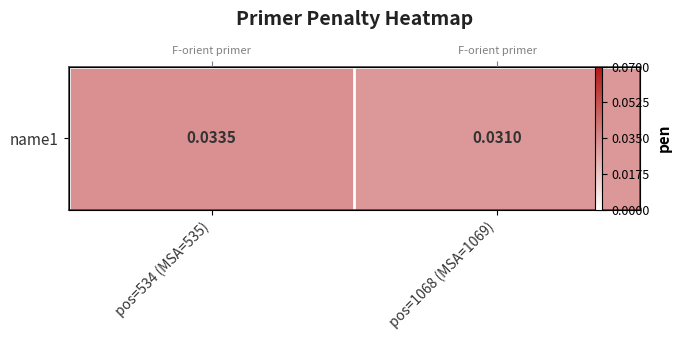

List the labels in order of value, smallest first.

pos=1068 (MSA=1069), pos=534 (MSA=535)